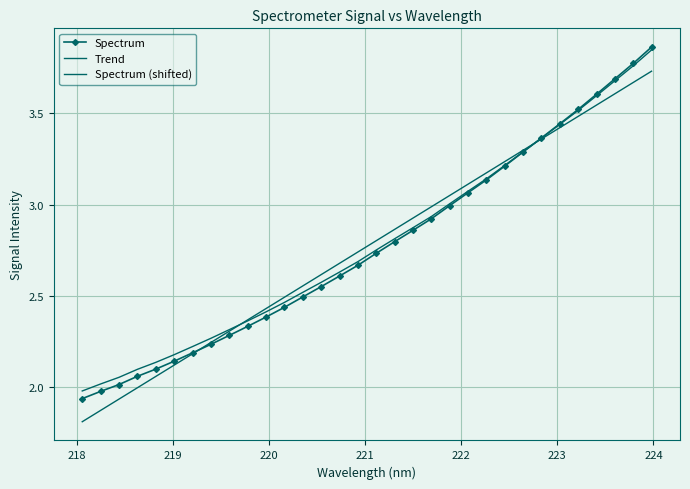

What is the difference between the maximum and minimum values?

1.9